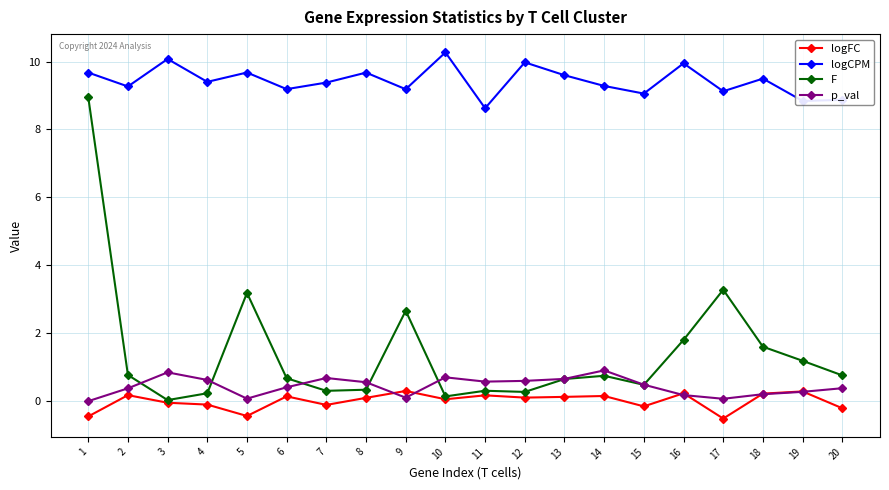

Is the value of logCPM at 9 greater than the value of logFC at 13?

Yes